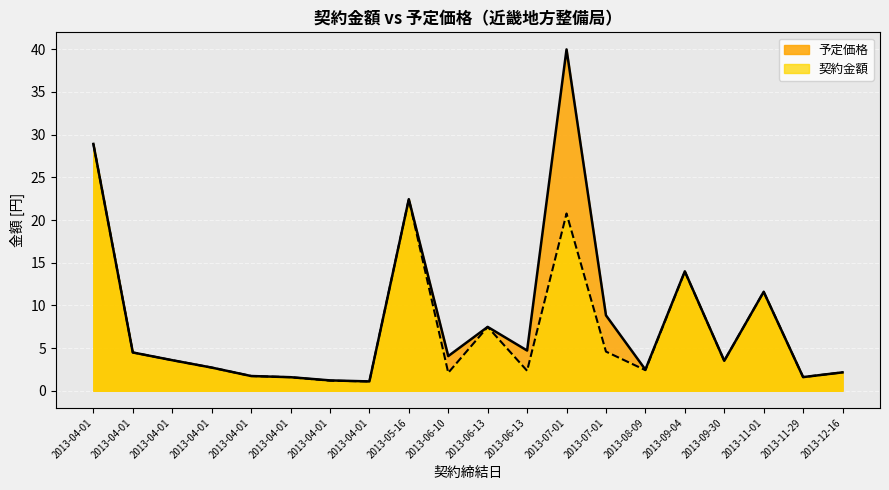

In 予定価格, how many points are higher than both neighbors (excluding endpoints)?

5